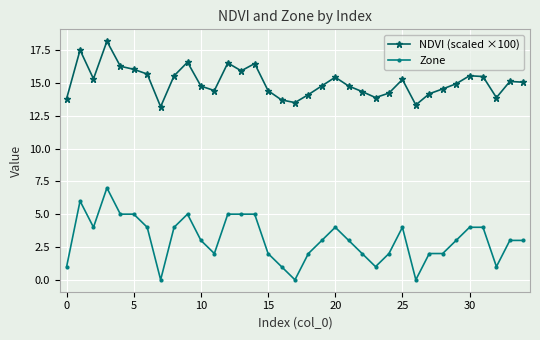

What is the difference between the second highest and minimum values in the Zone series?

6.0